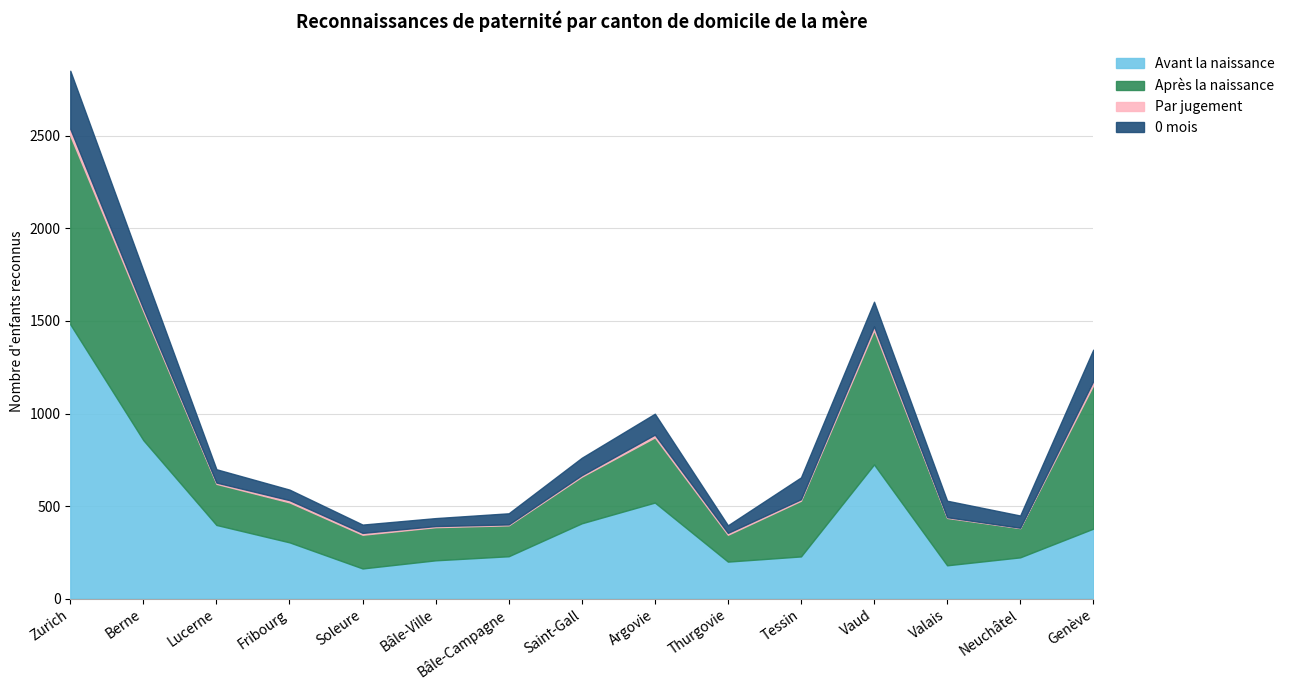

Which series has the largest range (max minus min)?

Avant la naissance